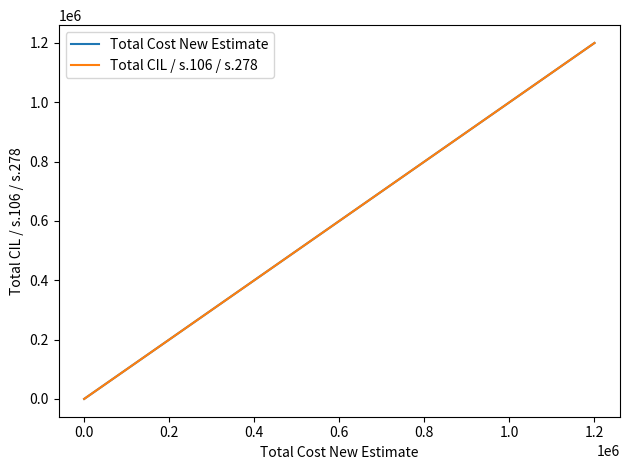

Does the chart have visible grid lines?

No